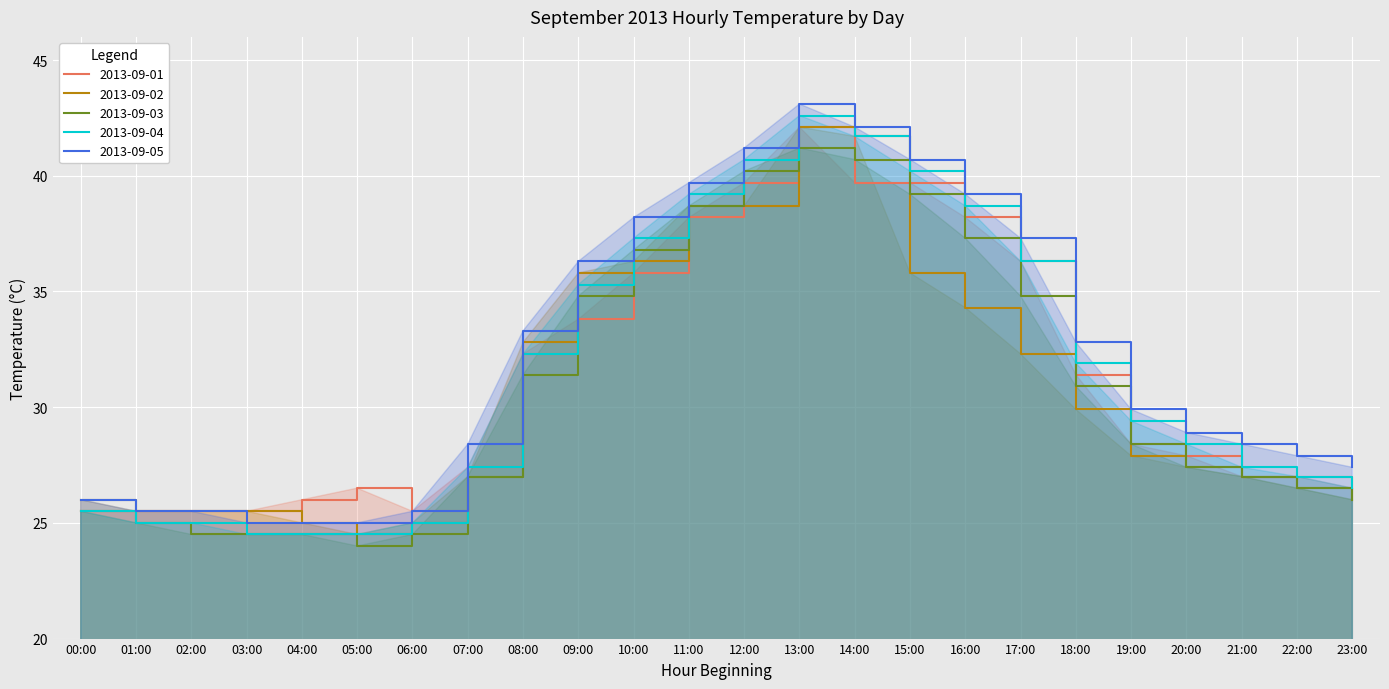

The 2013-09-02 series shows 24.5 at 05:00. True or false?

True